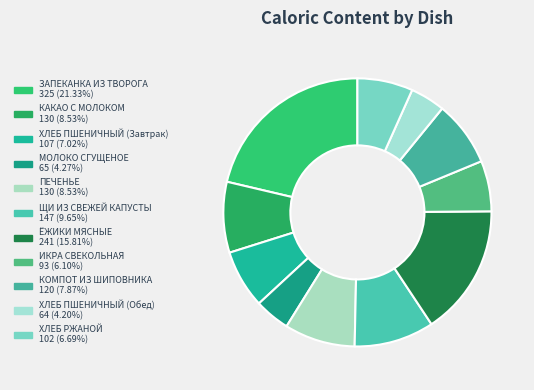

To the nearest percent, what percentage of the pie is КОМПОТ ИЗ ШИПОВНИКА?

8%